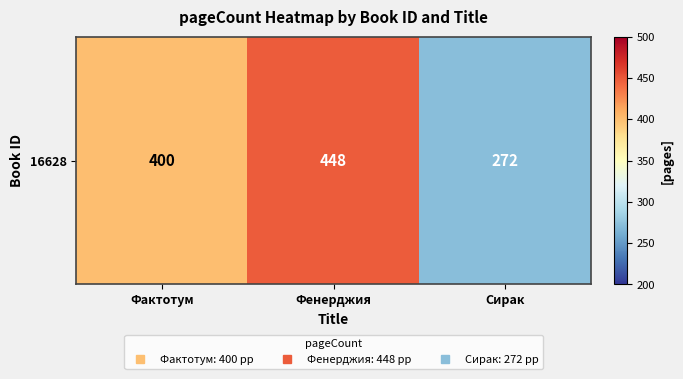

Which label corresponds to the largest value in the chart?

Фенерджия